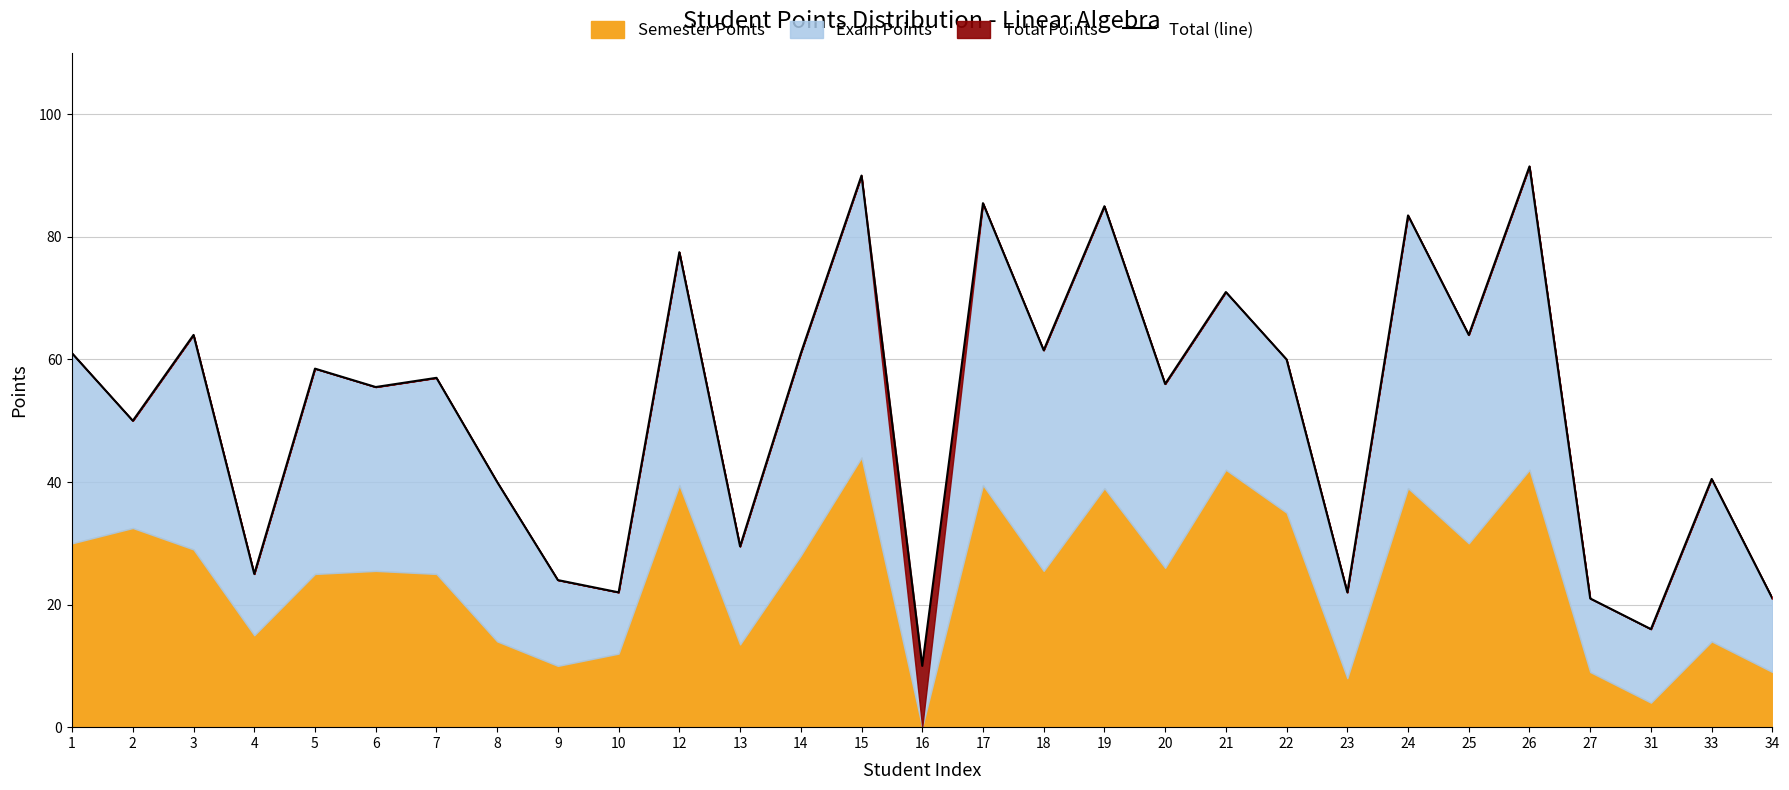

What is the approximate value at 6?

55.5